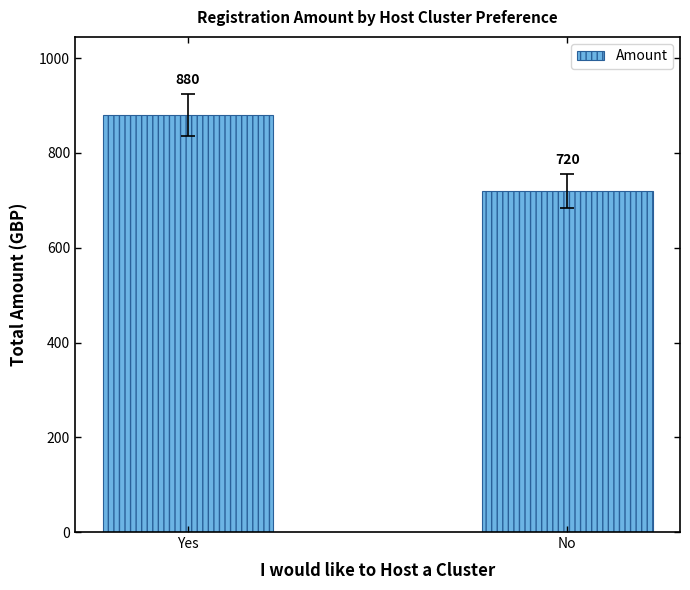

What is the change in value from Yes to No?

-160